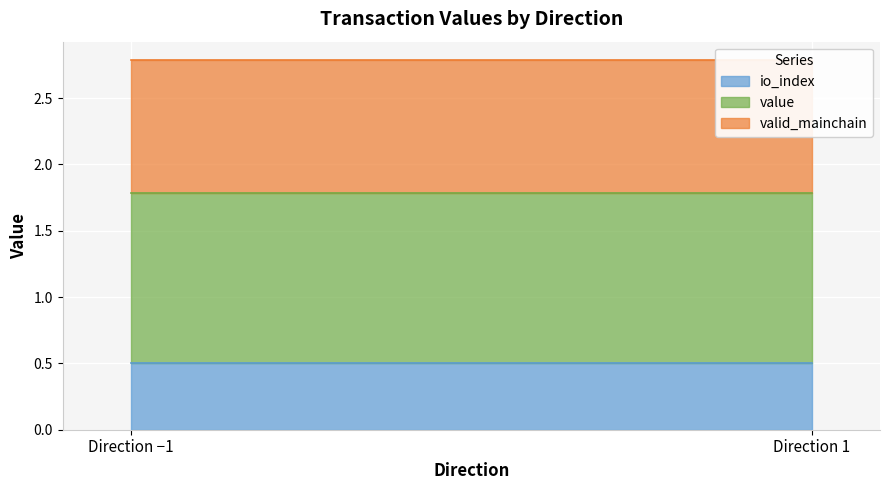

Between -1 and 1, which is larger?

-1